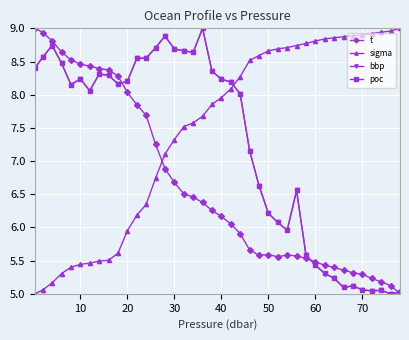

Which series has the largest total across all categories?

sigma